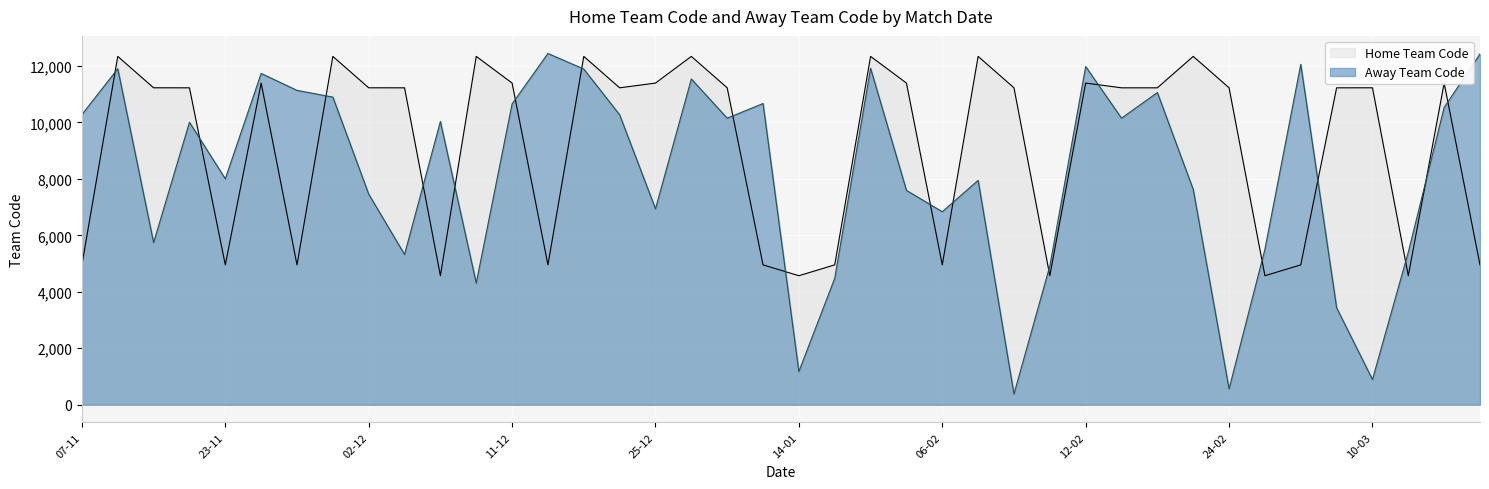

Which series has the largest total across all categories?

Home Team Code